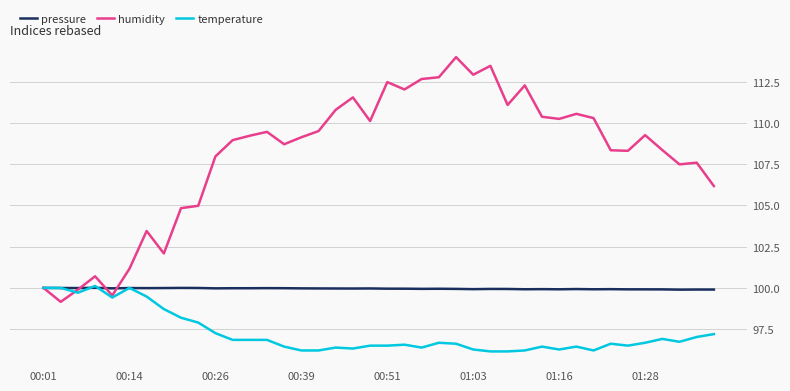

Which series has the widest spread of values?

humidity